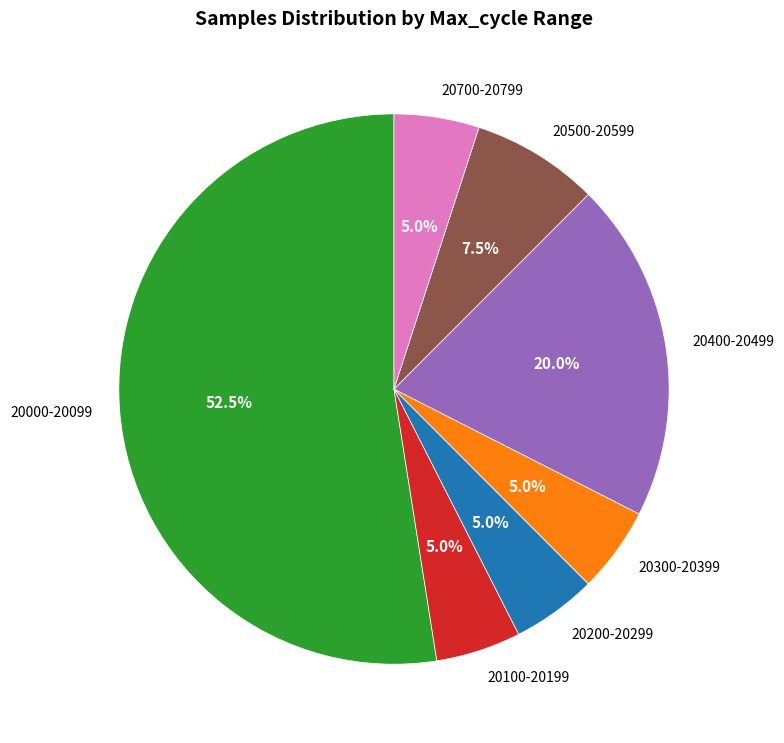

Approximately how many times larger is the value at 20300-20399 compared to 20100-20199?

1.0